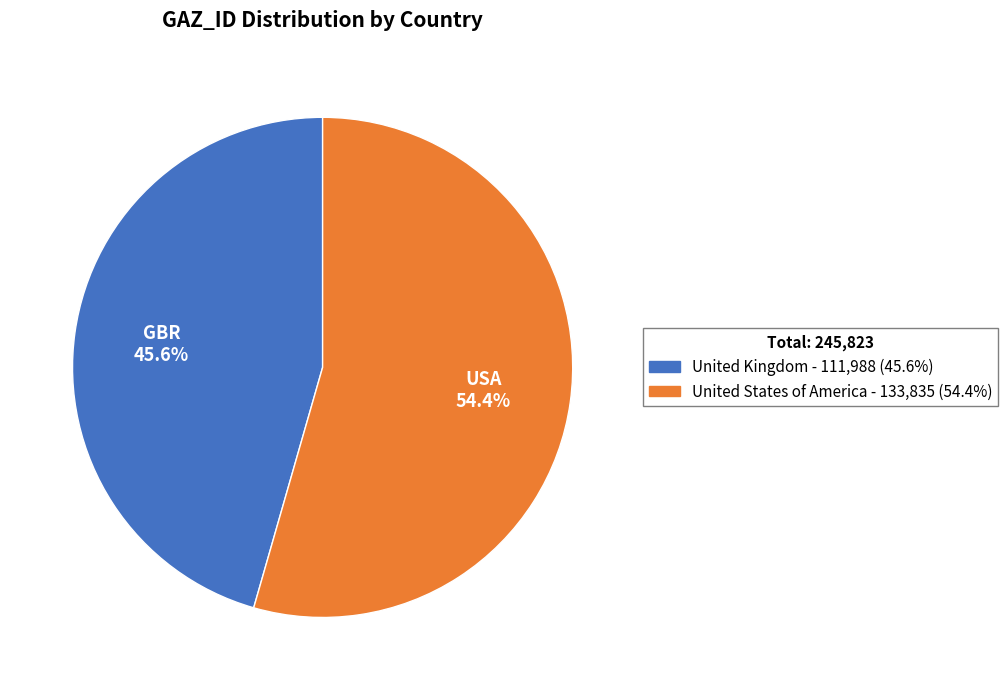

What is the ratio of the value at United States of America to the value at United Kingdom?

1.2